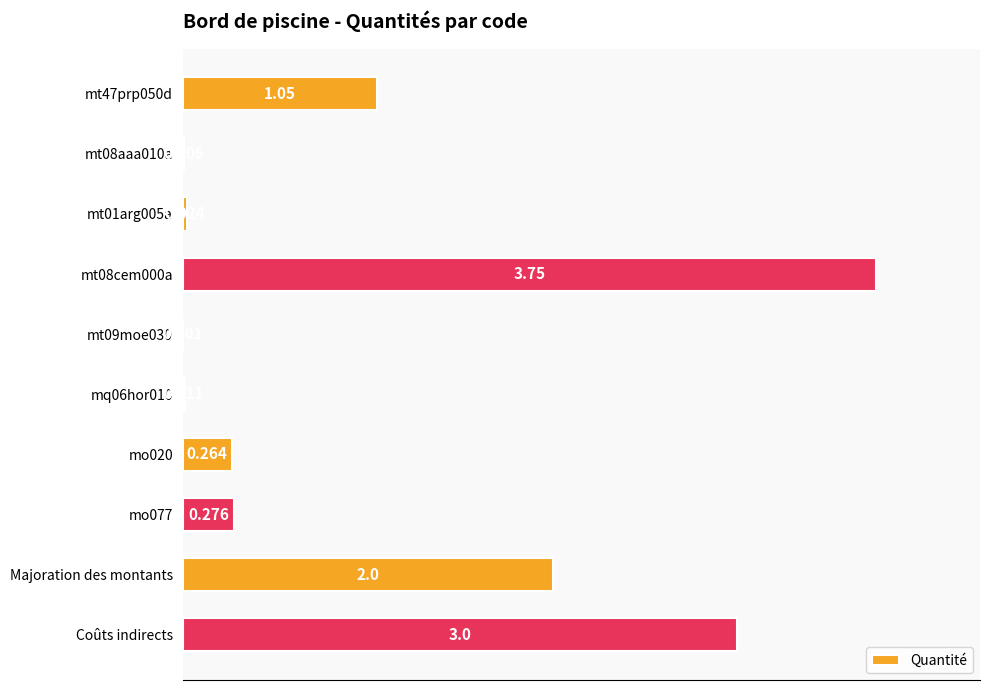

Which has a higher value, mt47prp050d or Majoration des montants?

Majoration des montants